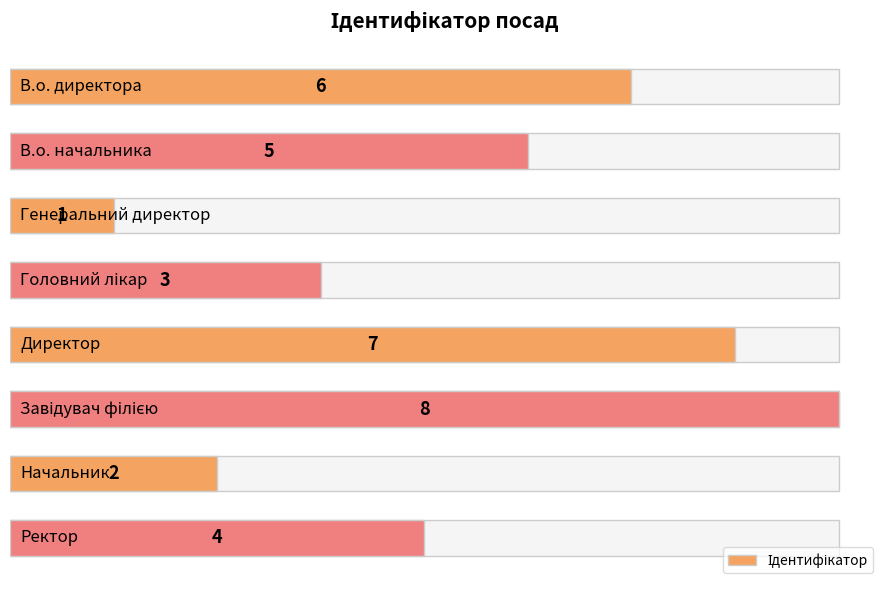

How many bars are there in total?

8